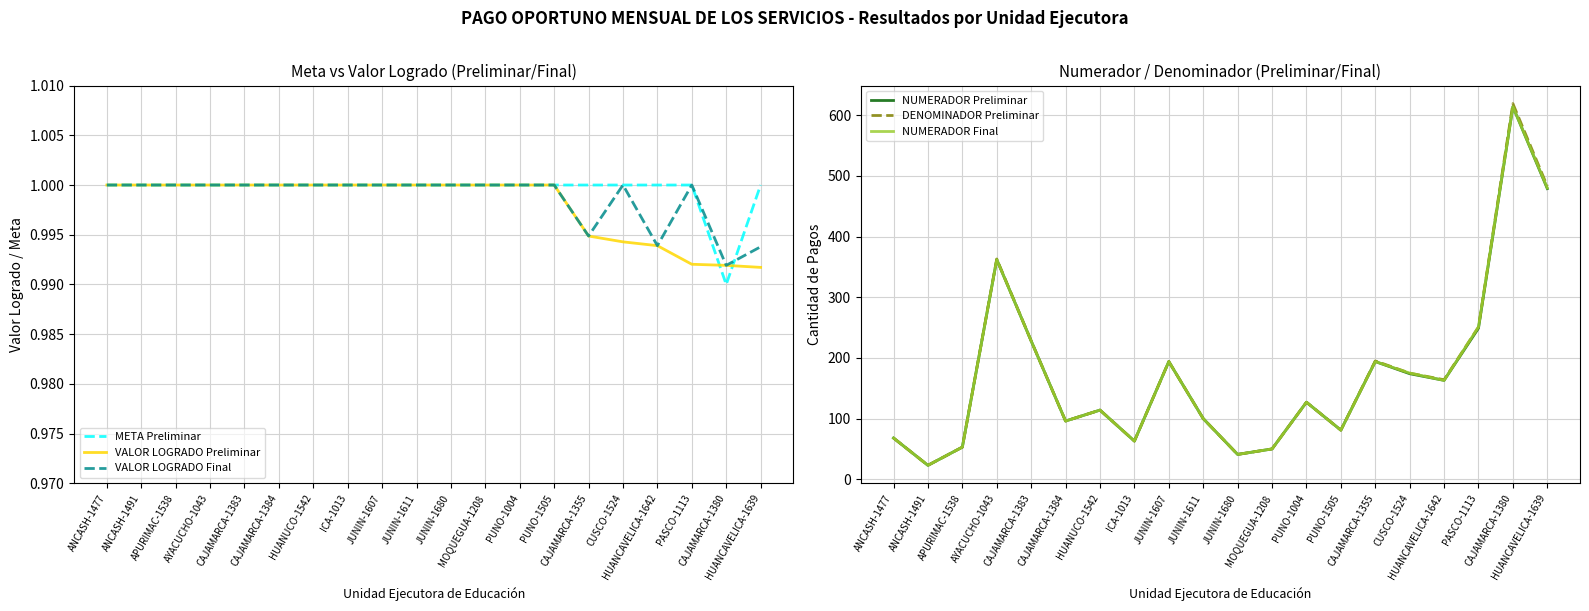

What are all the series names shown in the legend?

META Preliminar, VALOR LOGRADO Preliminar, VALOR LOGRADO Final, NUMERADOR Preliminar, DENOMINADOR Preliminar, NUMERADOR Final